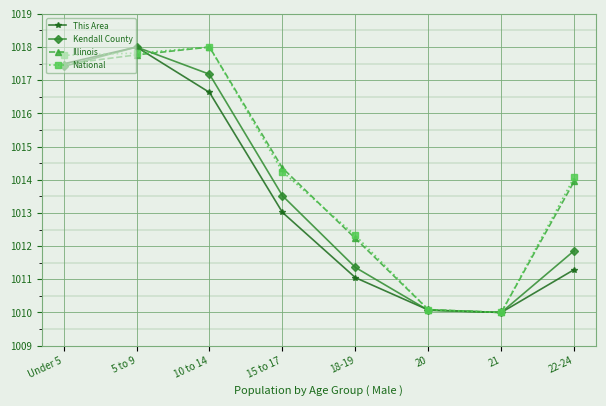

Reading right to left, extract all data points from this chart.

This Area: 22-24=1011.3	21=1010.0	20=1010.1	18-19=1011.0	15 to 17=1013.0	10 to 14=1016.6	5 to 9=1018.0	Under 5=1017.5
Kendall County: 22-24=1011.9	21=1010.0	20=1010.1	18-19=1011.4	15 to 17=1013.5	10 to 14=1017.2	5 to 9=1018.0	Under 5=1017.4
Illinois: 22-24=1014.0	21=1010.0	20=1010.1	18-19=1012.2	15 to 17=1014.4	10 to 14=1018.0	5 to 9=1017.8	Under 5=1017.5
National: 22-24=1014.1	21=1010.0	20=1010.1	18-19=1012.3	15 to 17=1014.2	10 to 14=1018.0	5 to 9=1017.8	Under 5=1017.8